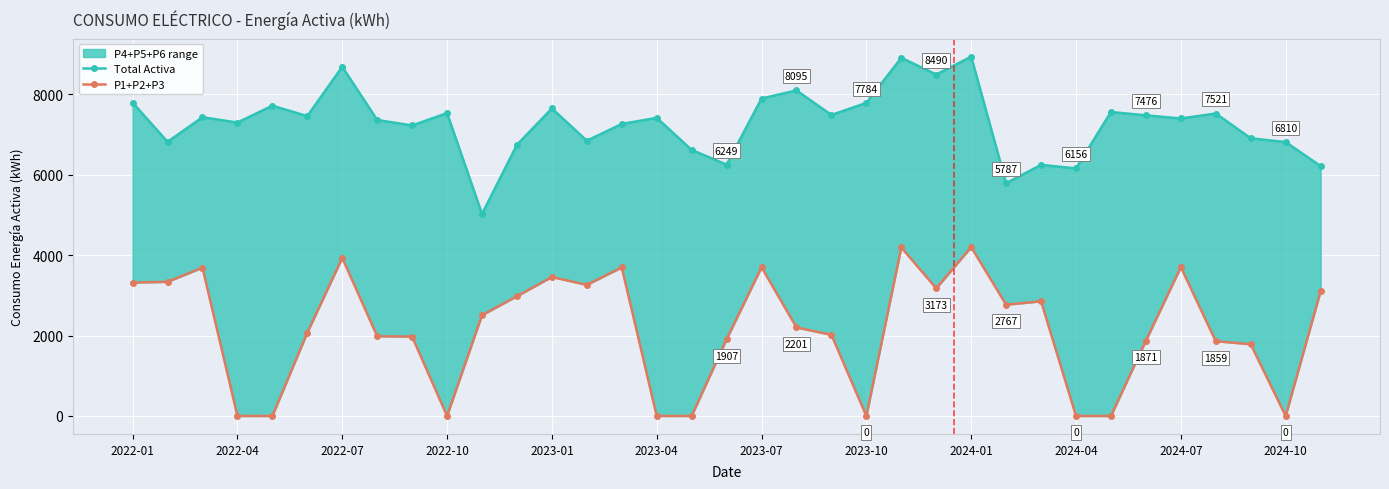

List the series in order of their overall mean, lowest first.

P1+P2+P3, Total Activa